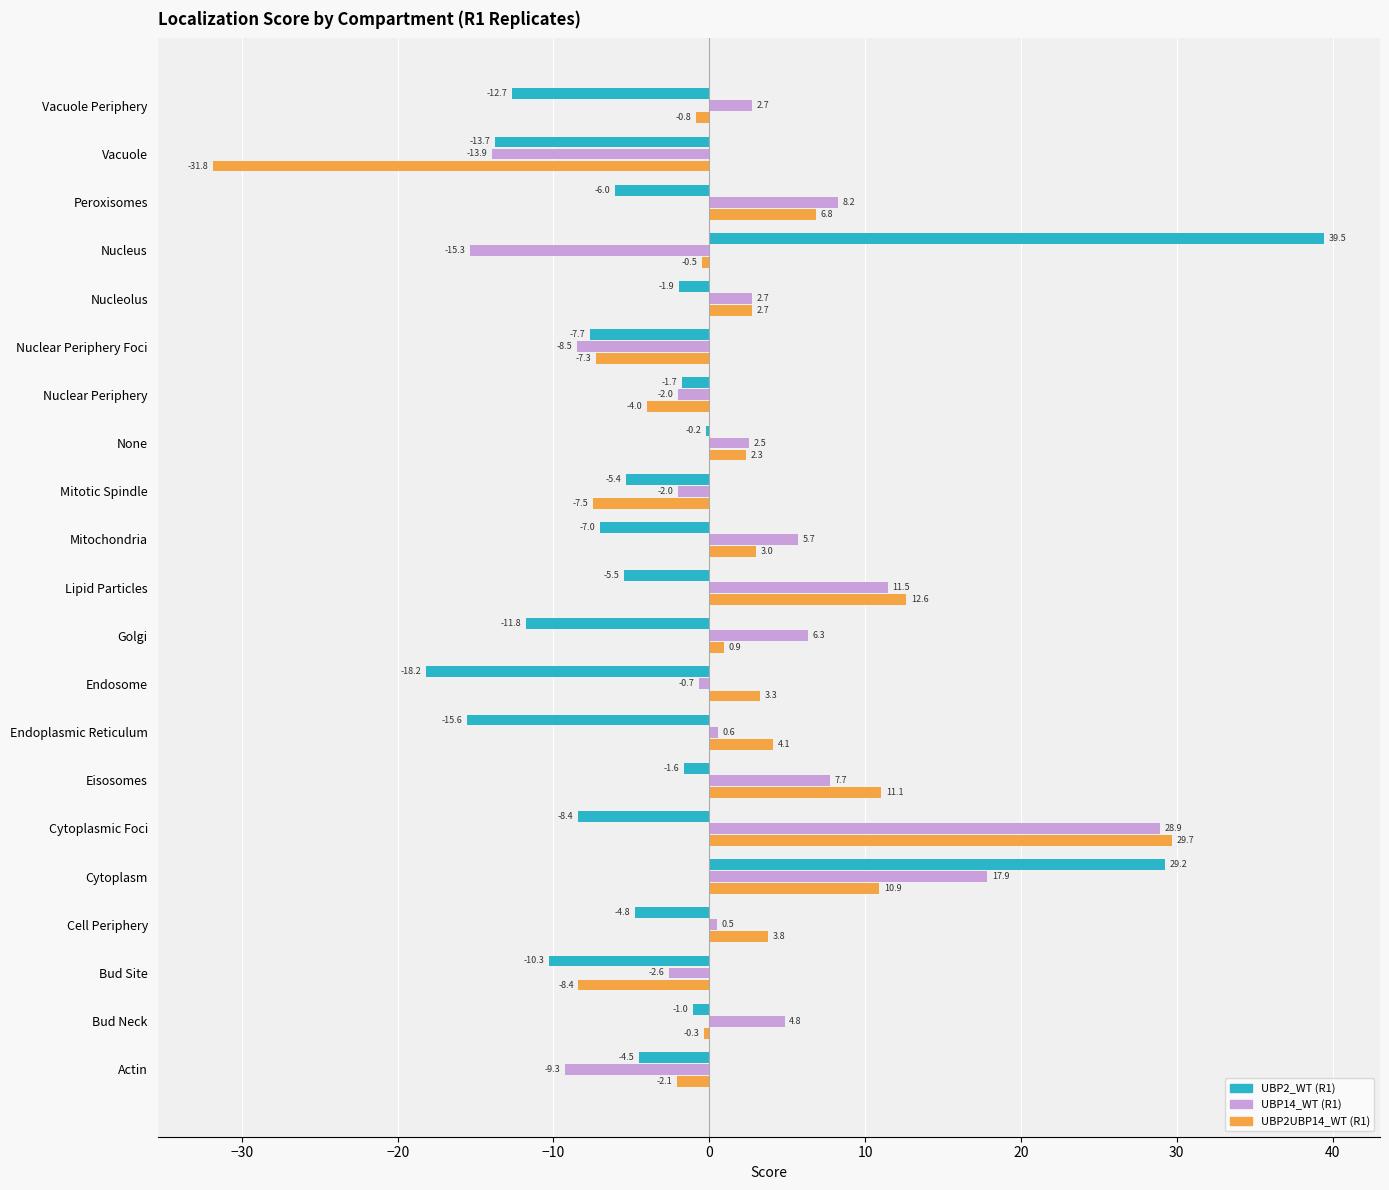

Which series has the largest total across all categories?

UBP14_WT (R1)